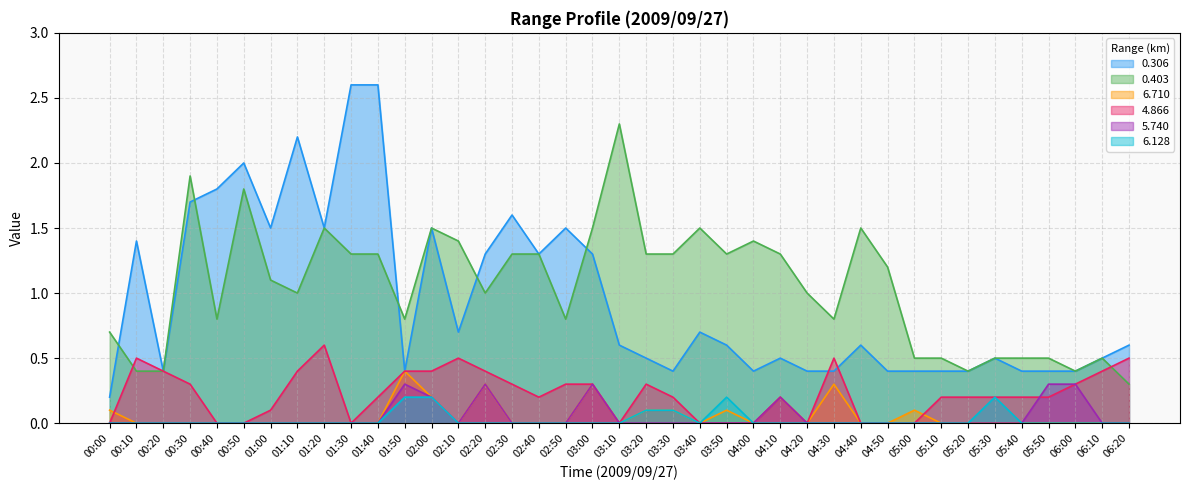

At 05:30, list the series in order from smallest to largest.

6.710, 5.740, 4.866, 6.128, 0.306, 0.403